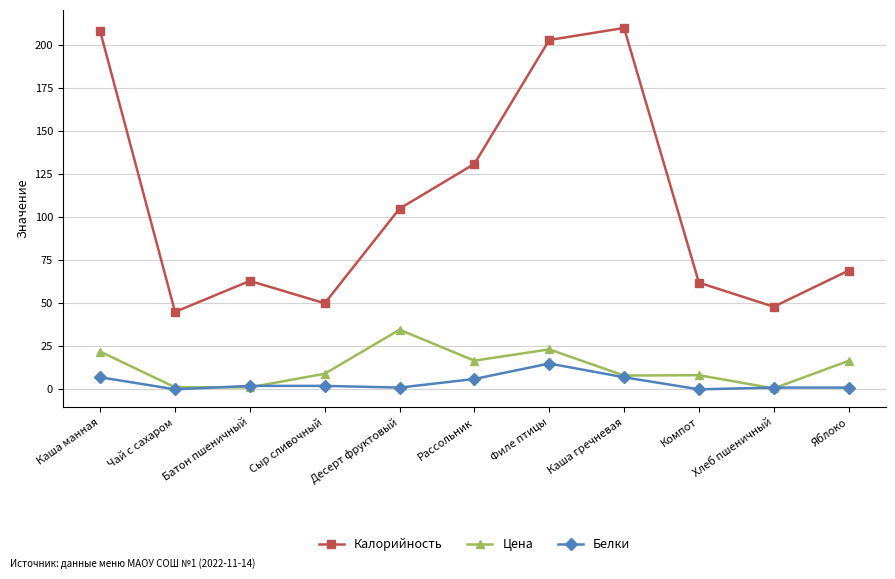

Where is the first local minimum for Белки?

Чай с сахаром